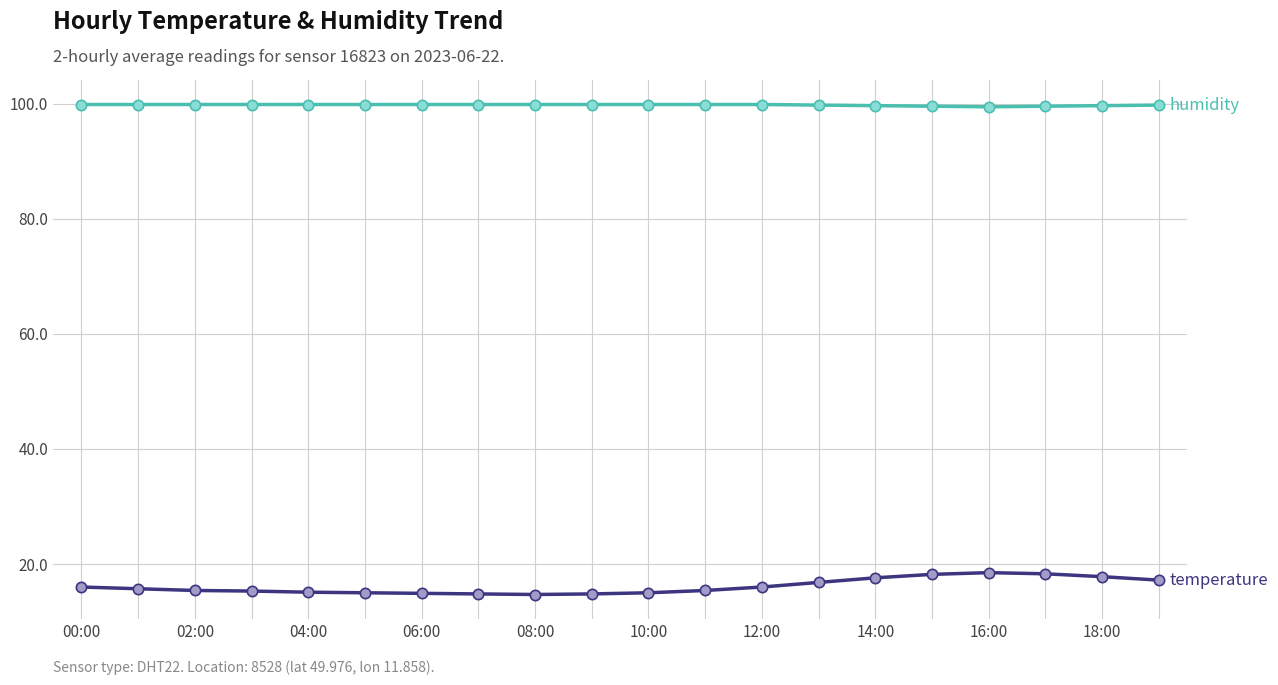

What is the minimum value shown in the chart?

14.7